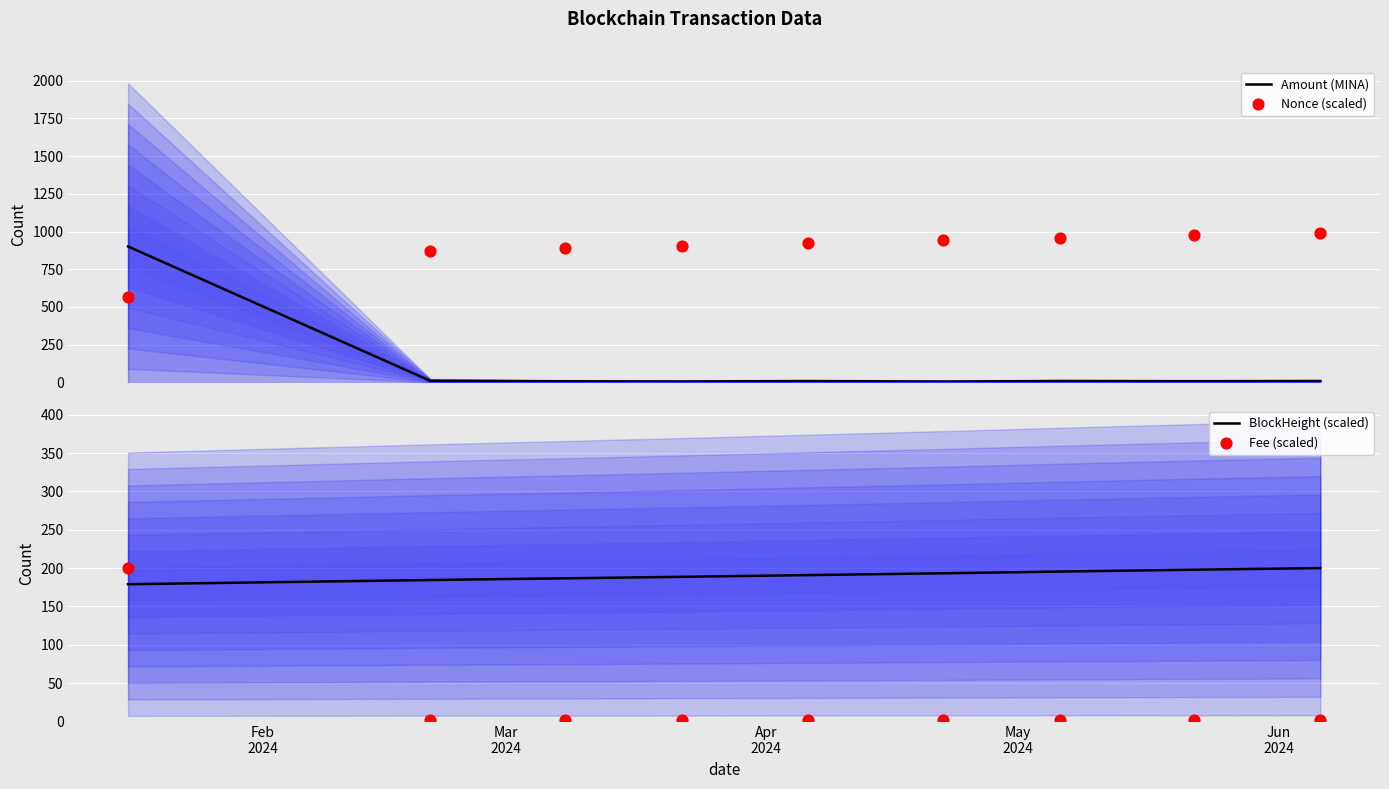

What are all the series names shown in the legend?

Amount (MINA), Nonce (scaled), BlockHeight (scaled), Fee (scaled)